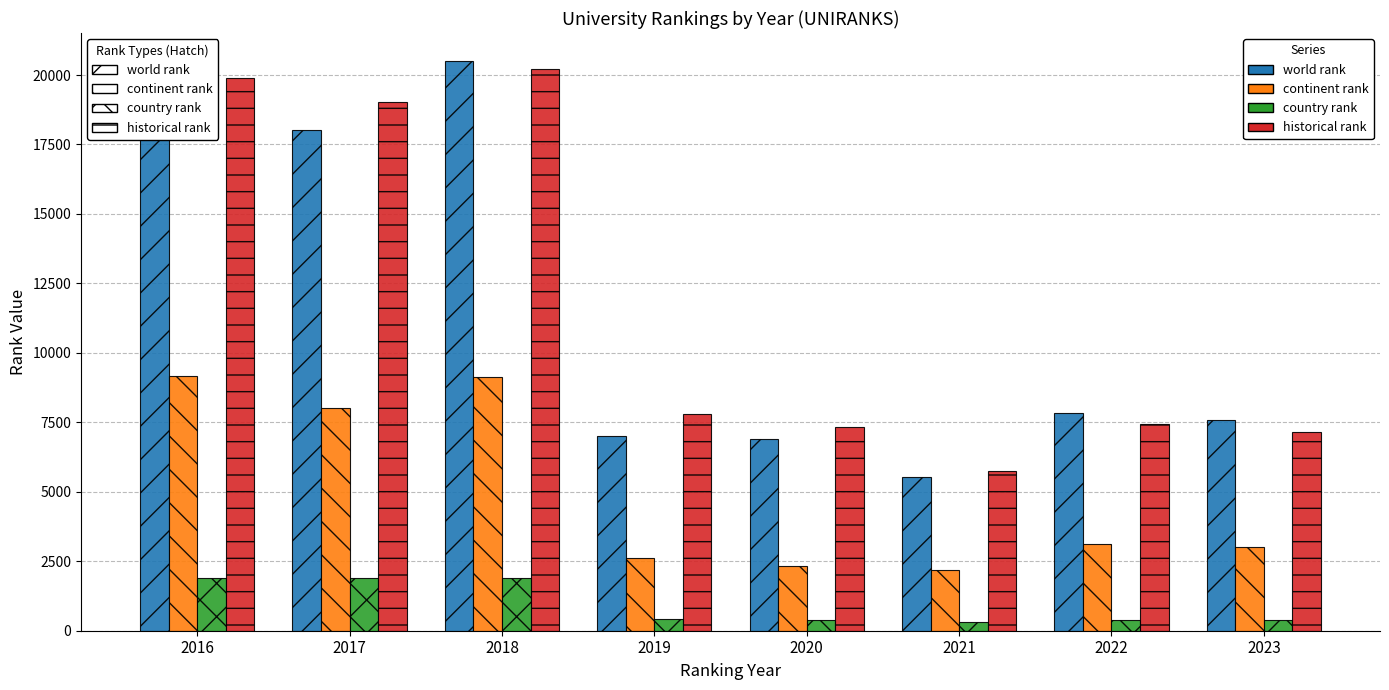

What is the difference between the country rank values at 2021 and 2022?

74.0